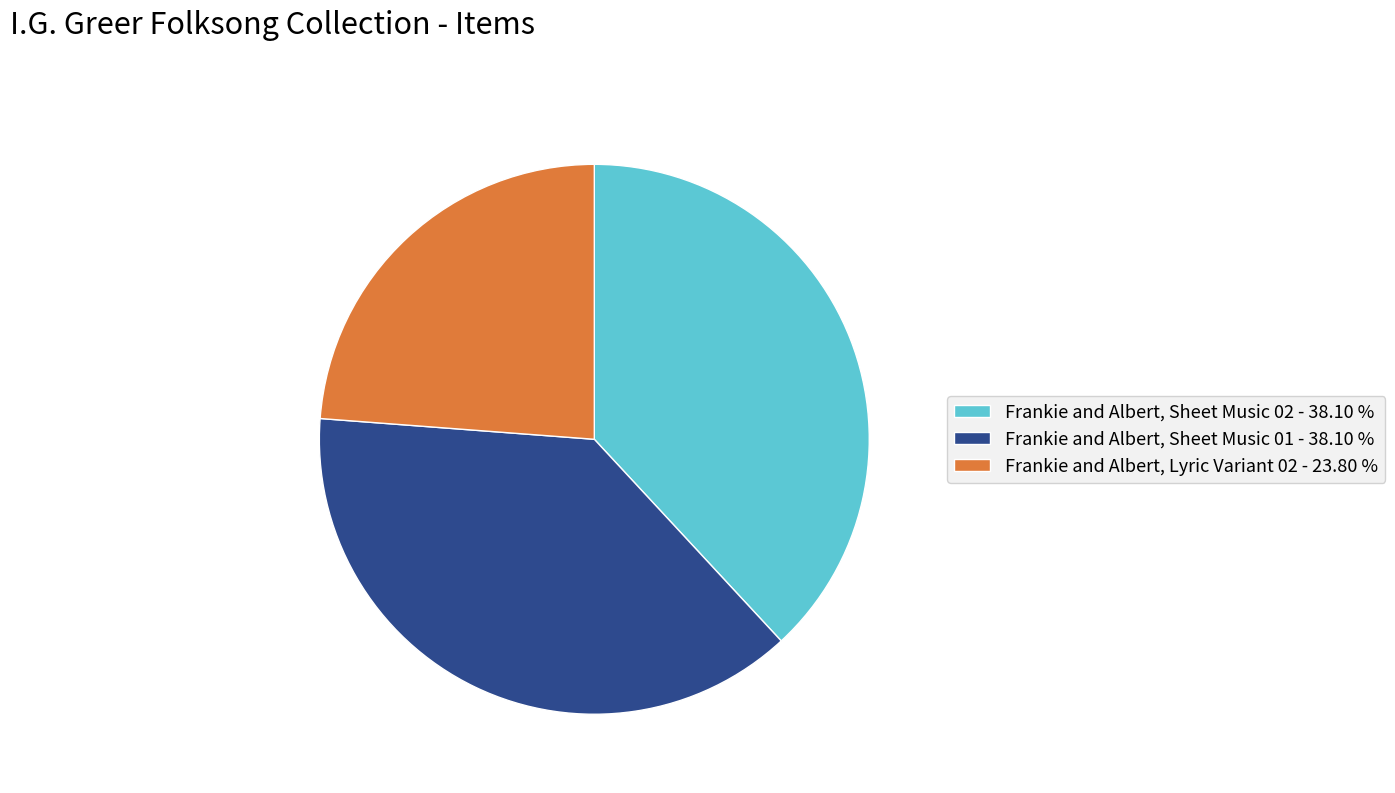

Do Frankie and Albert, Lyric Variant 02 and Frankie and Albert, Sheet Music 02 together represent more than half of the pie?

Yes